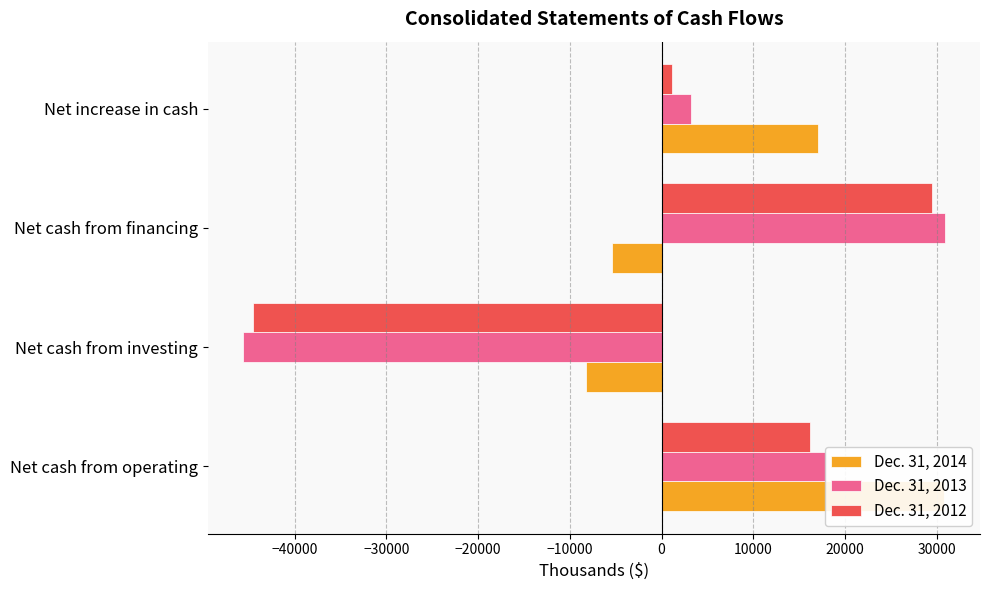

Reading left to right, transcribe all the data shown in this chart.

Dec. 31, 2014: 30795	-8273	-5454	17068
Dec. 31, 2013: 17949	-45643	30875	3181
Dec. 31, 2012: 16209	-44587	29504	1126